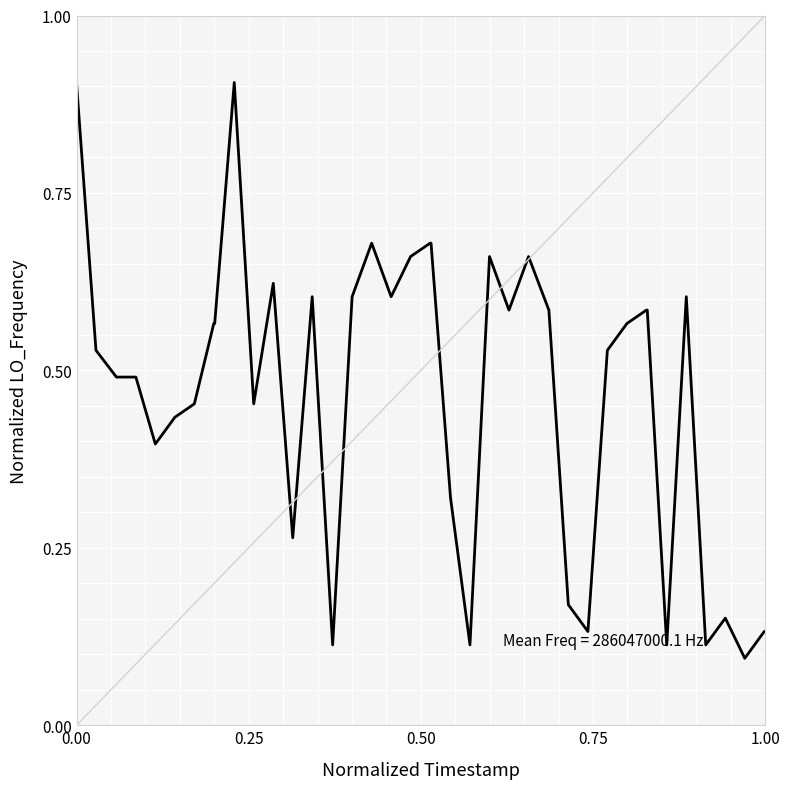

What is the greatest value displayed?

0.9